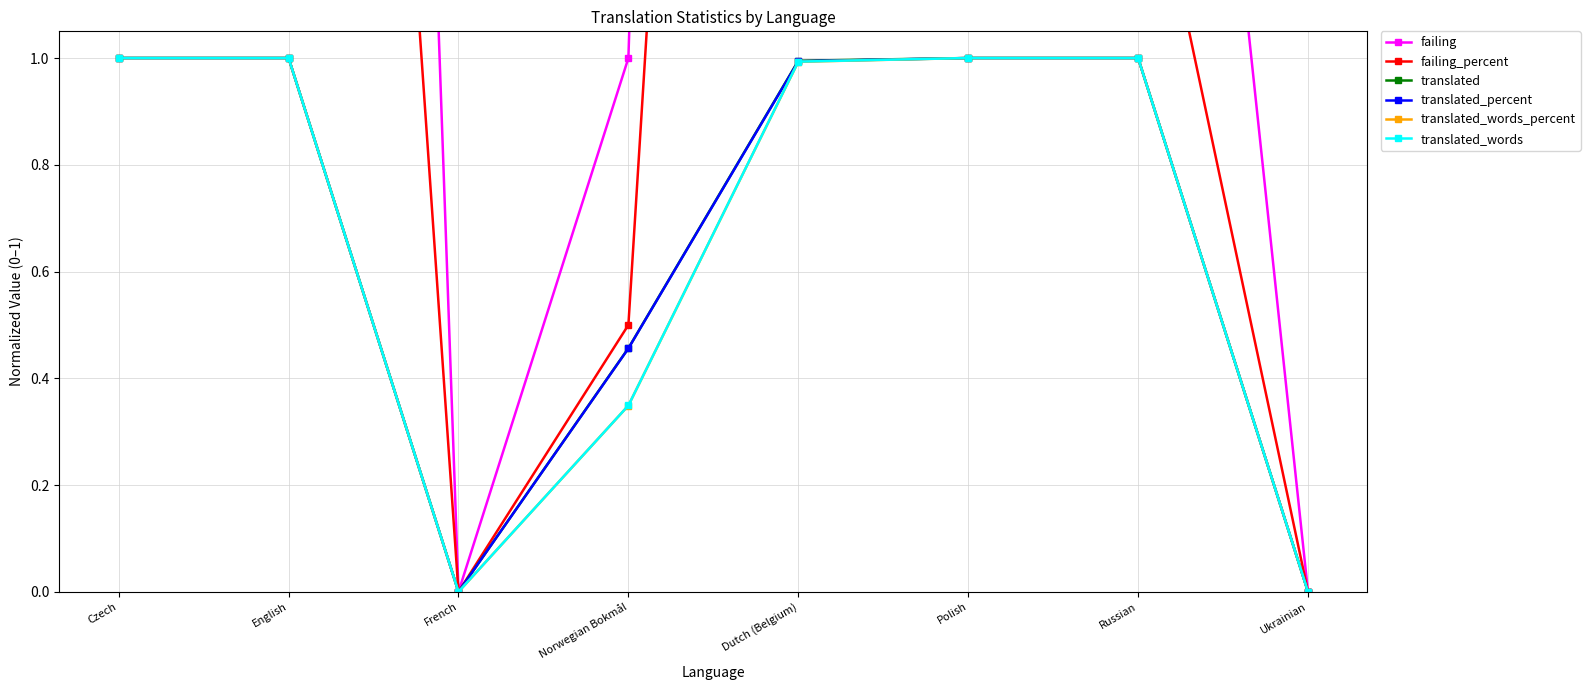

What is the maximum value shown in the chart?

11.0